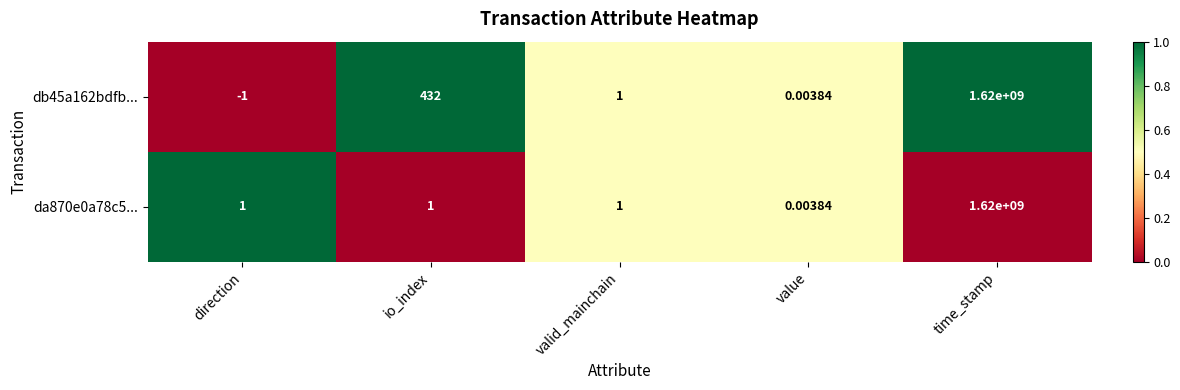

Where does the db45a162bdfb... series first go above 1?

io_index